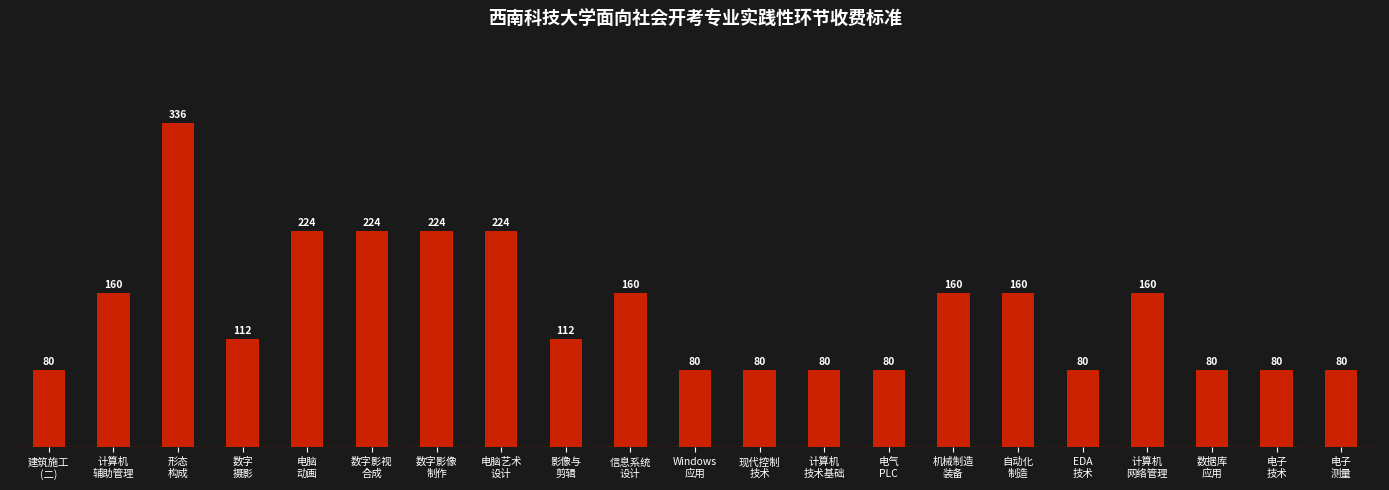

Count the number of data series in this chart.

1